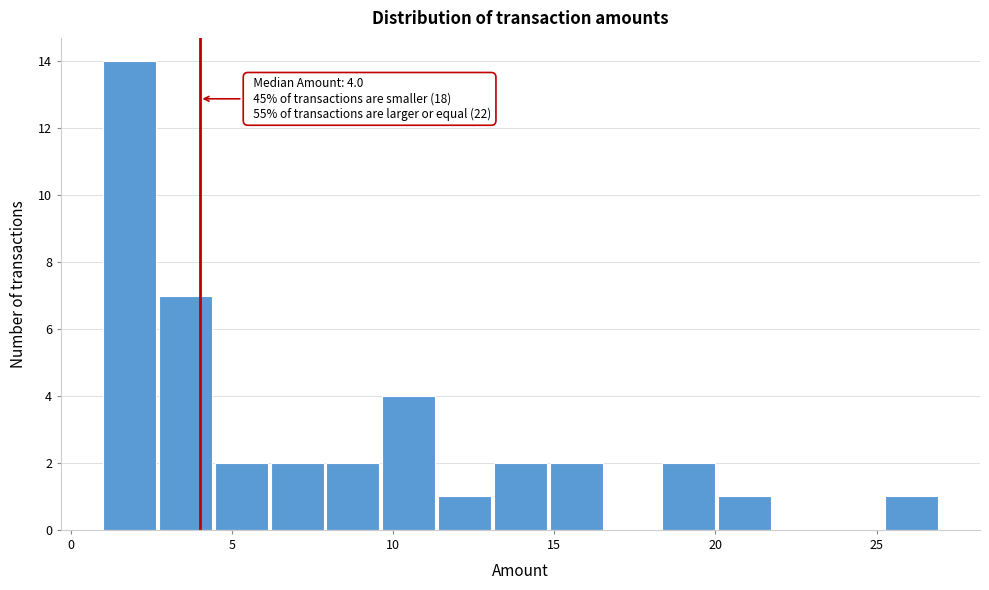

Read against the x-axis, roughly where is the centre of the tallest bar?

2.0